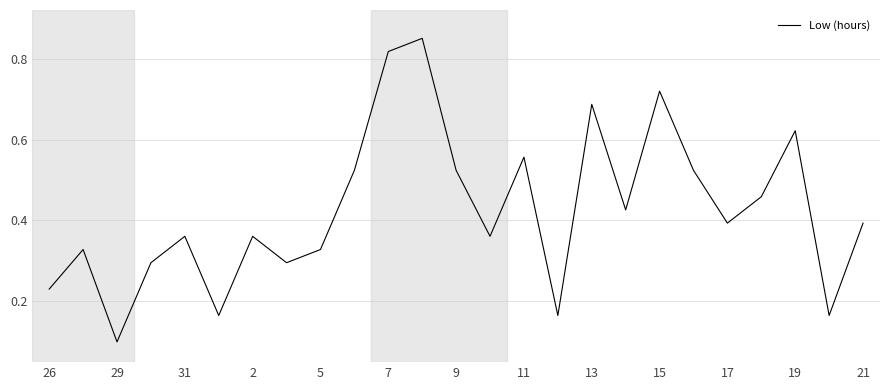

How many values are between 0 and 1?

25